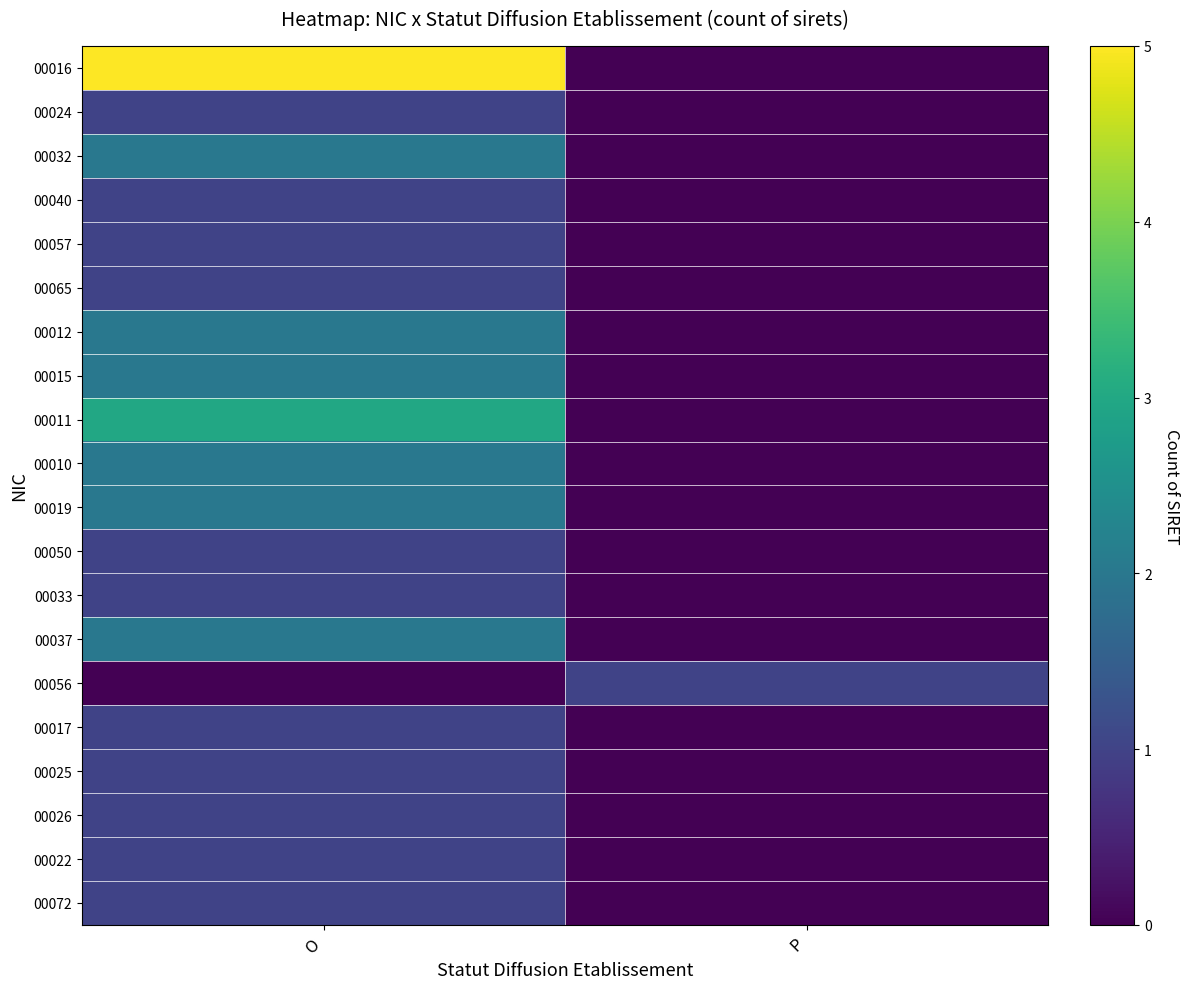

Between P and O, which is larger?

O